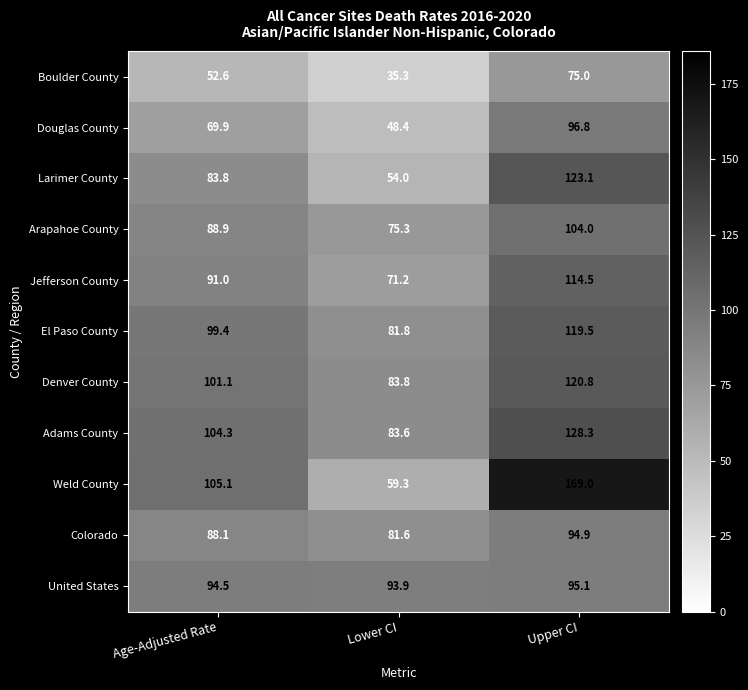

What is the total value across all series at Lower CI?

768.2